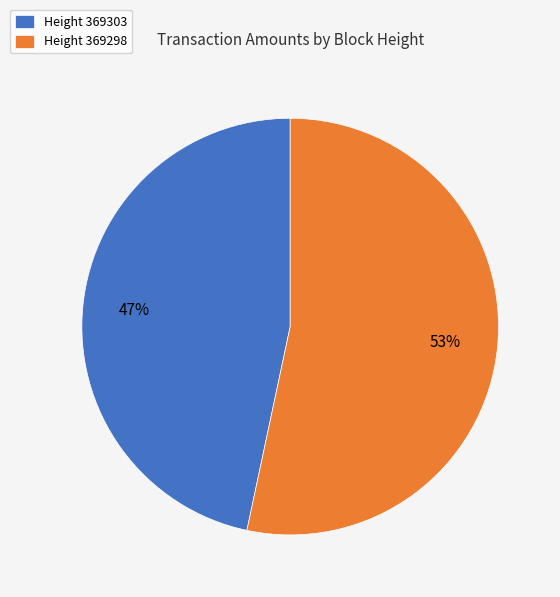

Which slice is the largest?

Height 369298